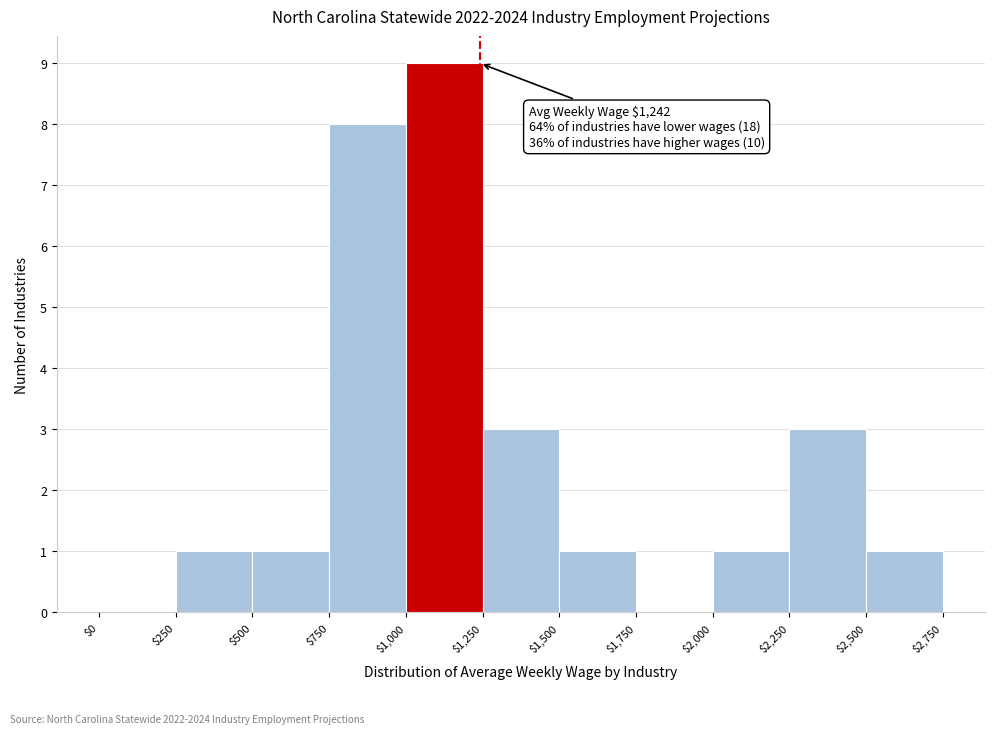

Which range on the x-axis has the tallest bar?

$1,000 to $1,250